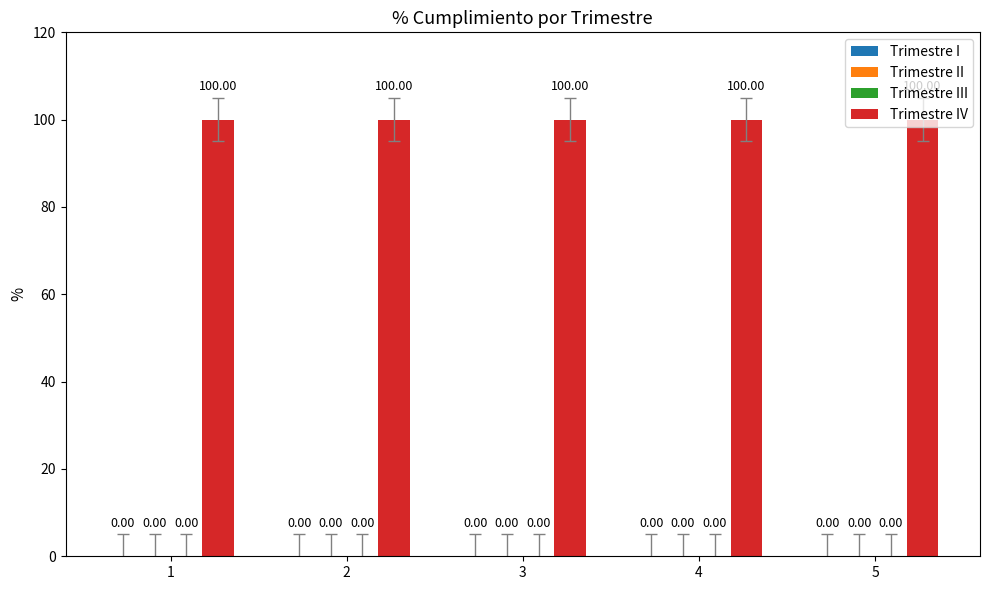

What is the value of the Trimestre IV bar at the 2nd from the left?

100